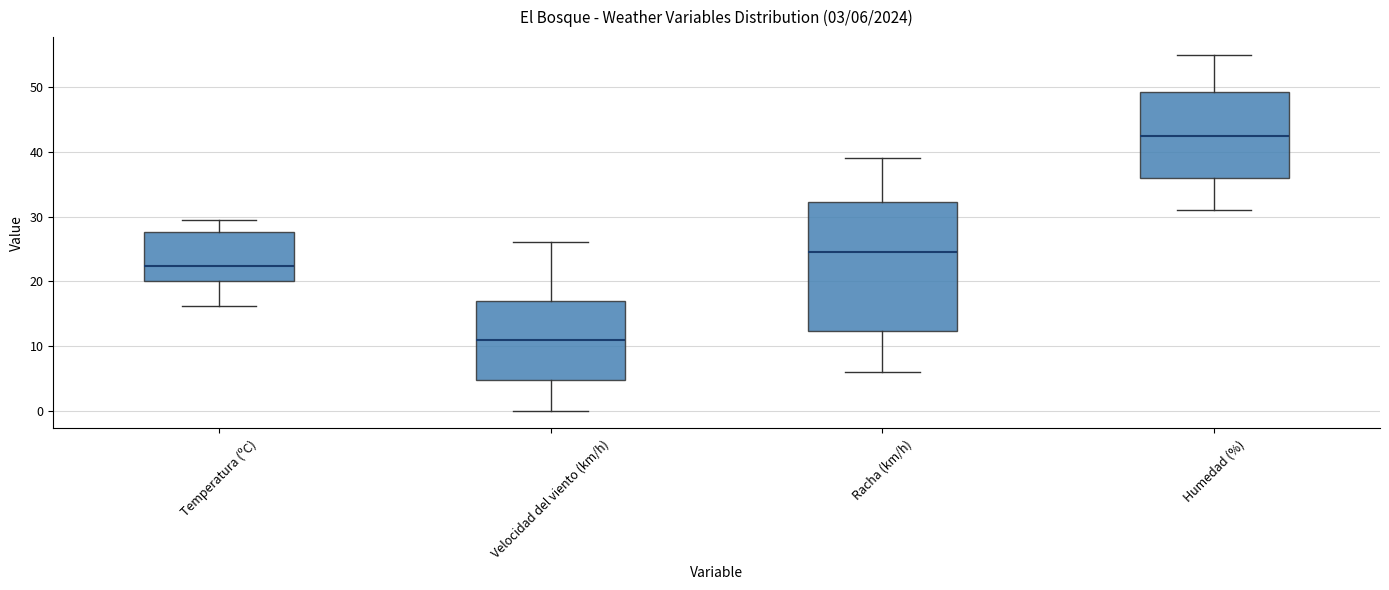

Comparing the boxes themselves (not the whiskers), which one is the tallest?

Racha (km/h)